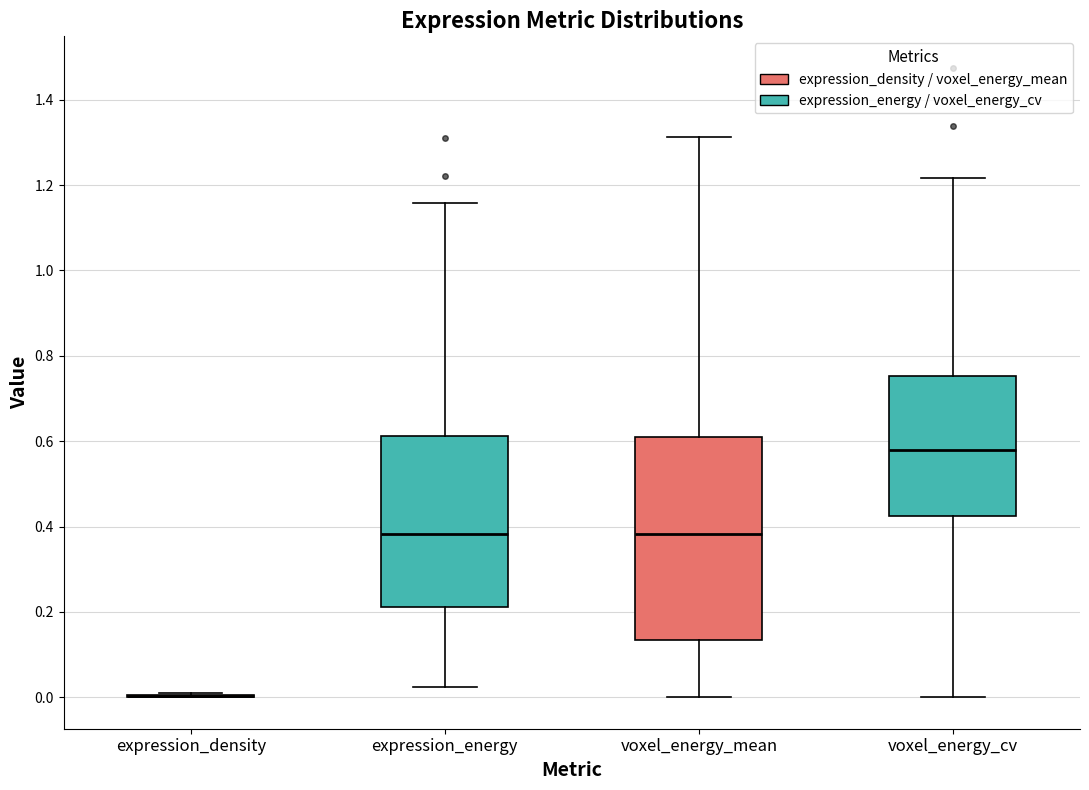

Reading left to right, transcribe this box plot: for each box, give where its median line is, the range the box spans, and where its two whiskers end, as read against the y-axis. The values are not printed on the chart, so give them approximately, as read against the axis.

expression_density: box collapsed to a line at 0.00, whiskers 0.00 to 0.00
expression_energy: median 0.38, box 0.22 to 0.62, whiskers 0.02 to 1.16
voxel_energy_mean: median 0.38, box 0.14 to 0.62, whiskers 0.00 to 1.32
voxel_energy_cv: median 0.58, box 0.42 to 0.76, whiskers 0.00 to 1.22